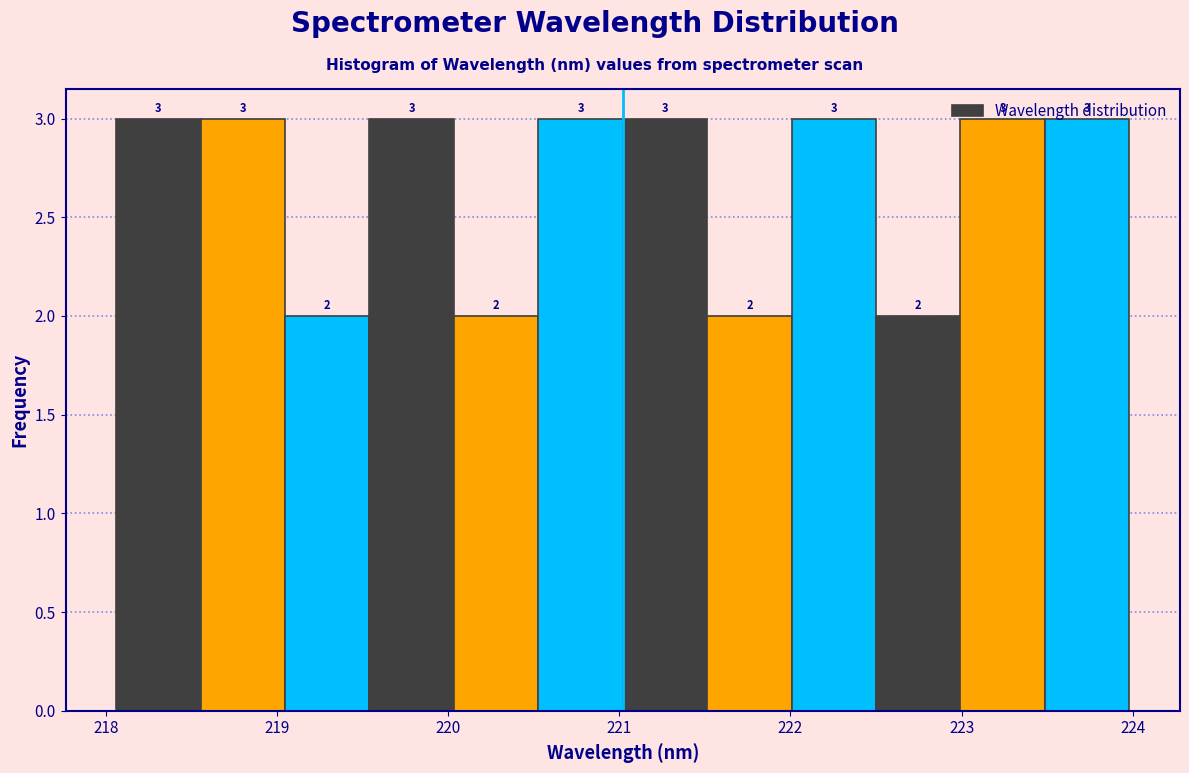

Reading left to right, list every bar in this chart as the range it spans on the x-axis followed by its height. The bar edges are not printed on the chart, so give them approximately, as read against the axis.

218.1 to 218.6: 3
218.6 to 219.0: 3
219.0 to 219.5: 2
219.5 to 220.0: 3
220.0 to 220.5: 2
220.5 to 221.0: 3
221.0 to 221.5: 3
221.5 to 222.0: 2
222.0 to 222.5: 3
222.5 to 223.0: 2
223.0 to 223.5: 3
223.5 to 224.0: 3